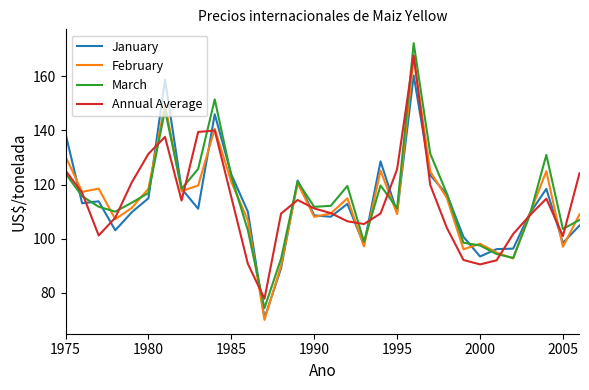

Which series has the widest spread of values?

March